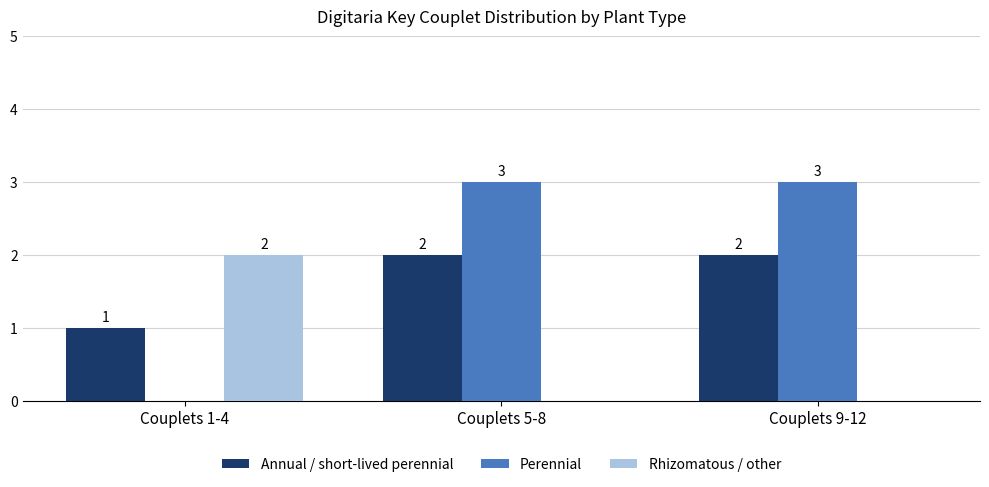

How many data points in Rhizomatous / other are above 0?

1